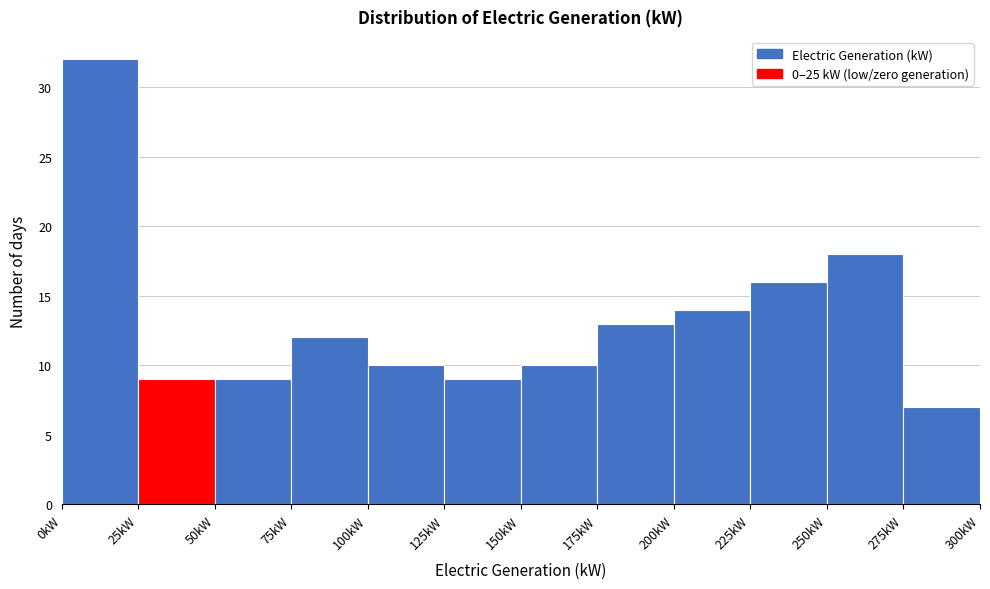

How tall is the bar that spans 0 to 25 on the x-axis? The values are not printed on the chart, so give them approximately, as read against the axis.

32